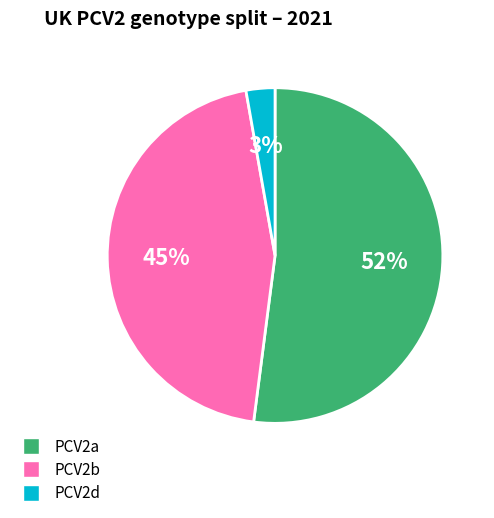

What is the smallest slice in the pie chart?

PCV2d